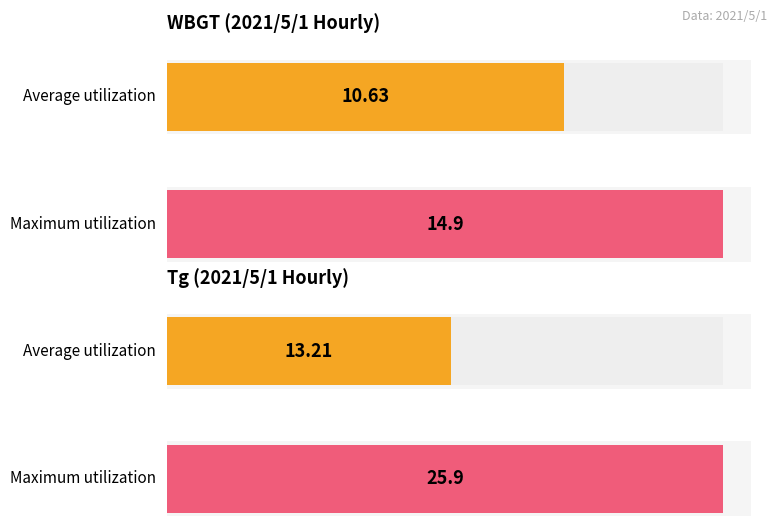

How many bars are there in each group?

2